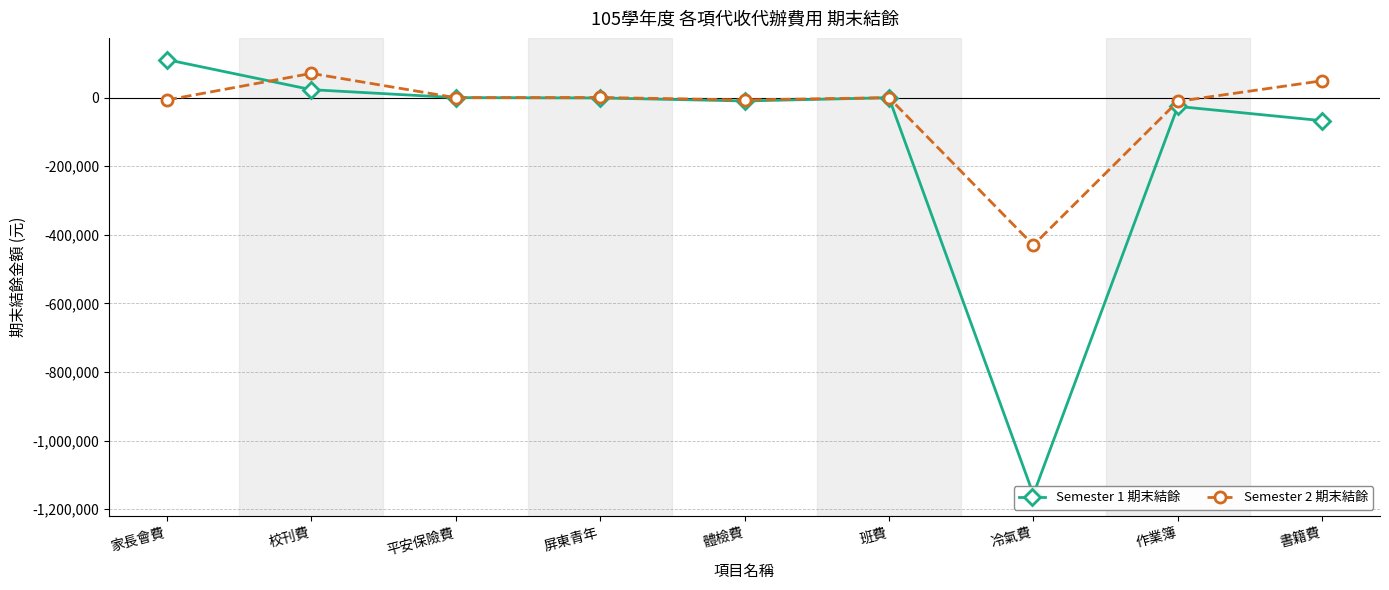

Which label corresponds to the smallest value in the chart?

冷氣費